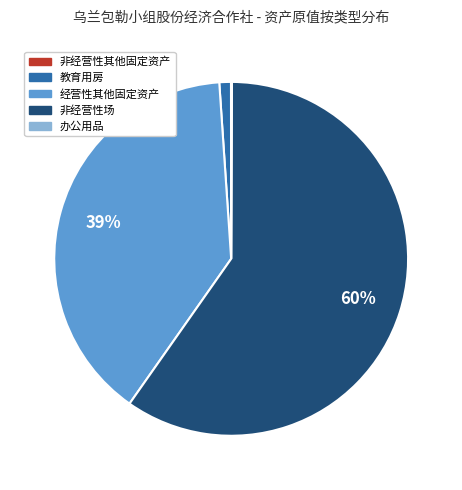

What percentage is the 非经营性场 slice, to the nearest percent?

60%